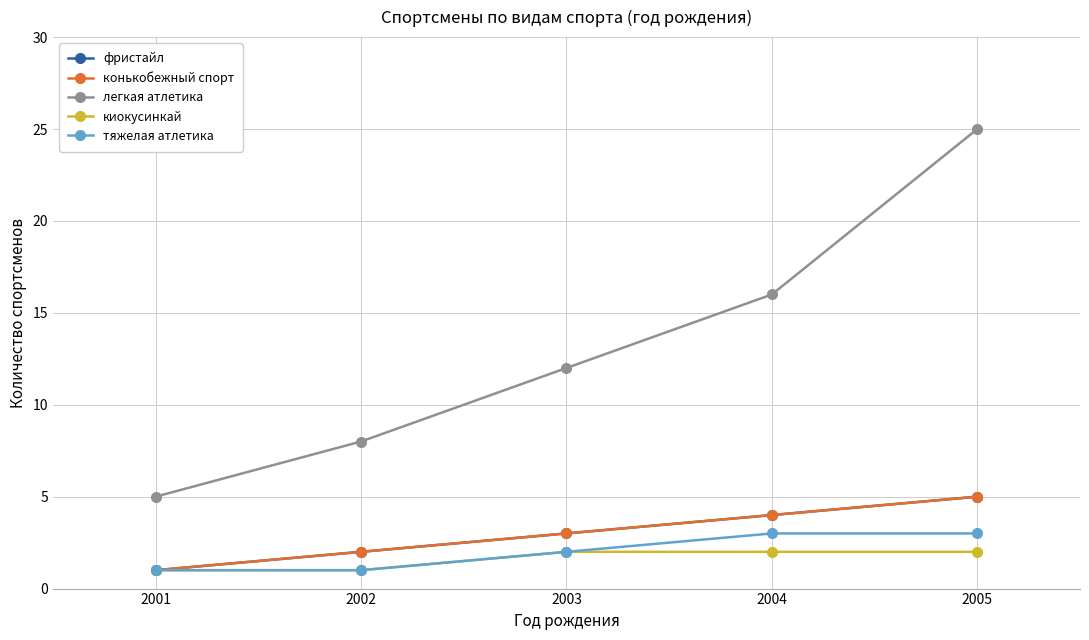

List the series in order of their peak value, highest first.

легкая атлетика, фристайл, конькобежный спорт, тяжелая атлетика, киокусинкай